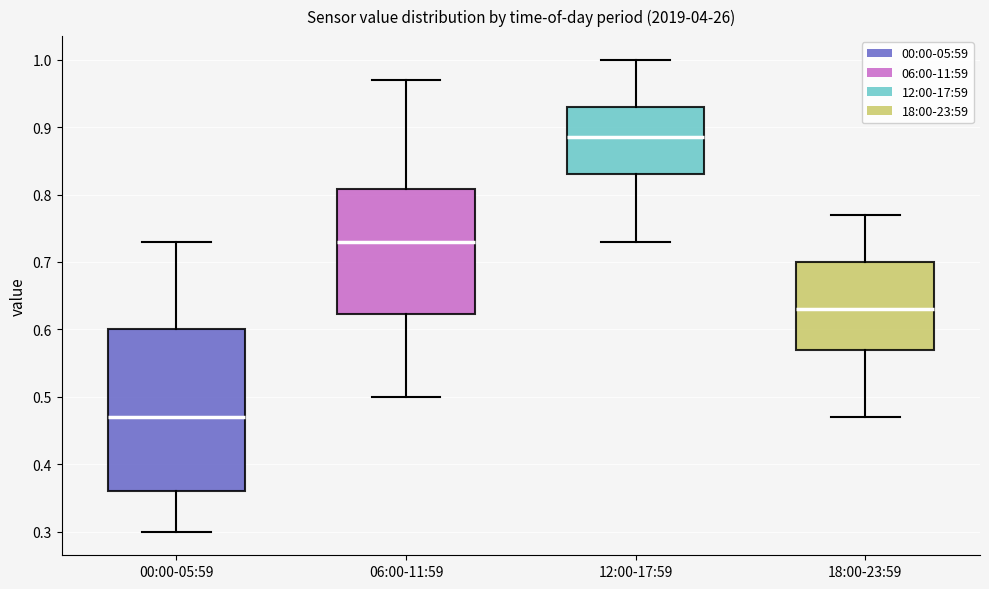

Reading left to right, read every box against the y-axis: the position of its median line, the range the box covers, and the ends of its whiskers. The values are not printed on the chart, so give them approximately, as read against the axis.

00:00-05:59: median 0.47, box 0.36 to 0.60, whiskers 0.30 to 0.73
06:00-11:59: median 0.73, box 0.62 to 0.81, whiskers 0.50 to 0.97
12:00-17:59: median 0.89, box 0.83 to 0.93, whiskers 0.73 to 1.00
18:00-23:59: median 0.63, box 0.57 to 0.70, whiskers 0.47 to 0.77